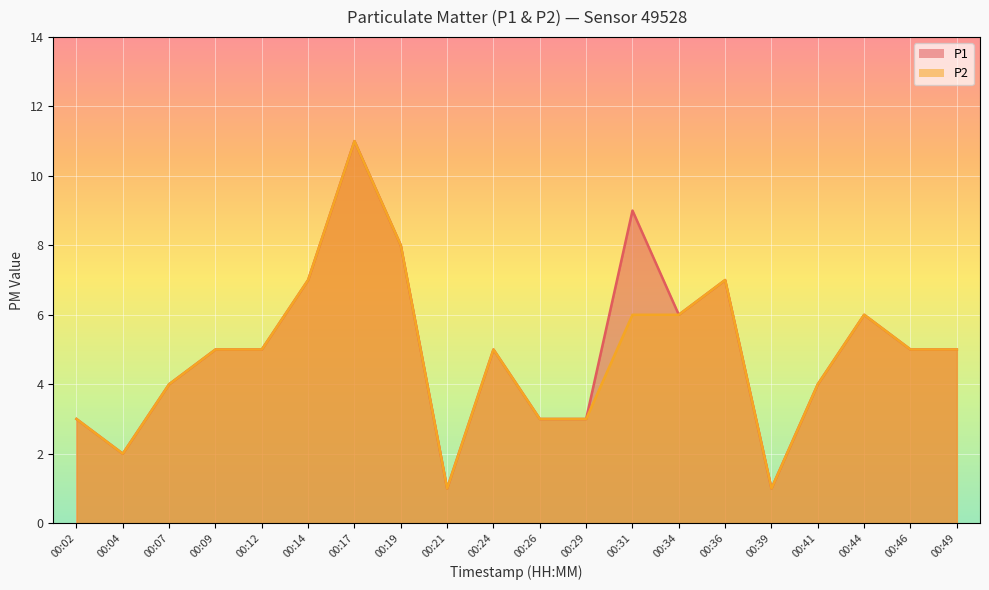

True or false: P1 and P2 cross at least once.

False